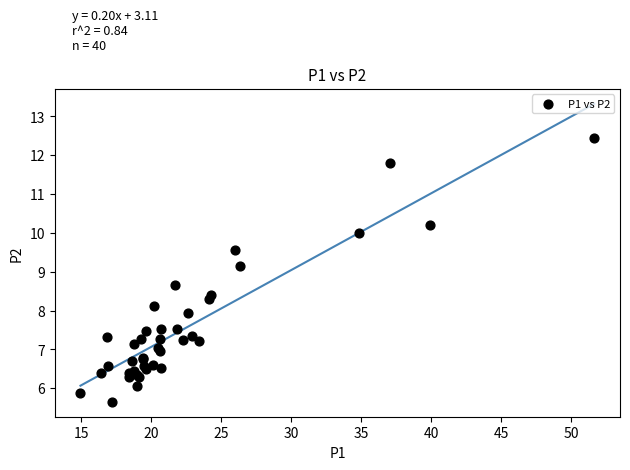

What Y value in the scatter plot is closest to 9?

9.2